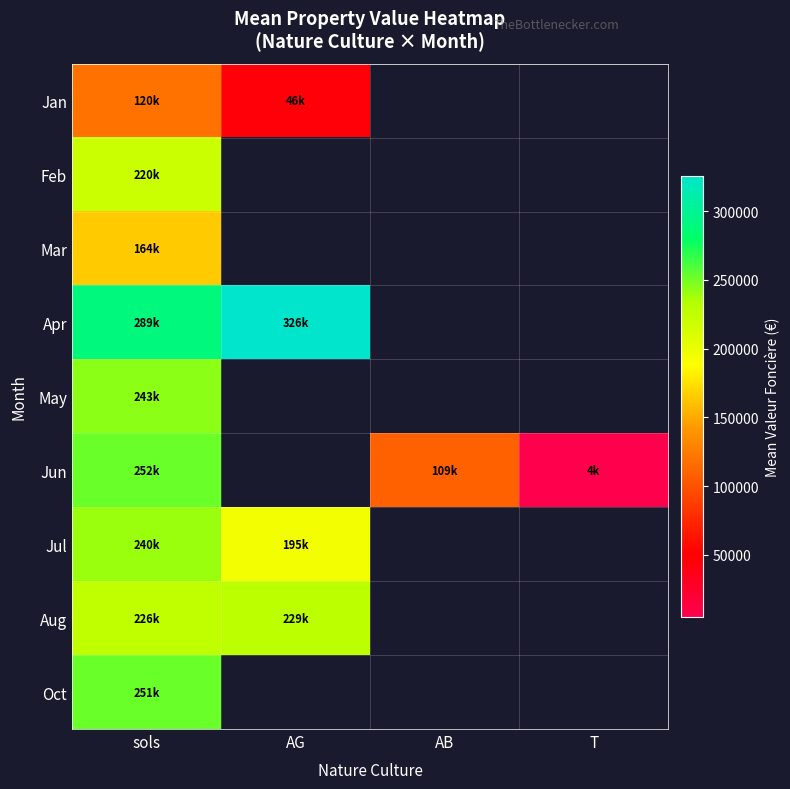

List the labels in order of Aug value, smallest first.

sols, AG, AB, T